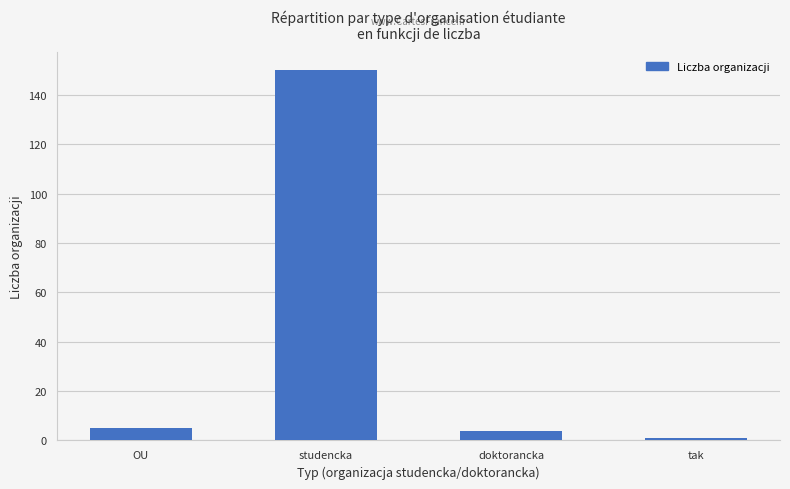

What is the change in value from OU to studencka?

+145